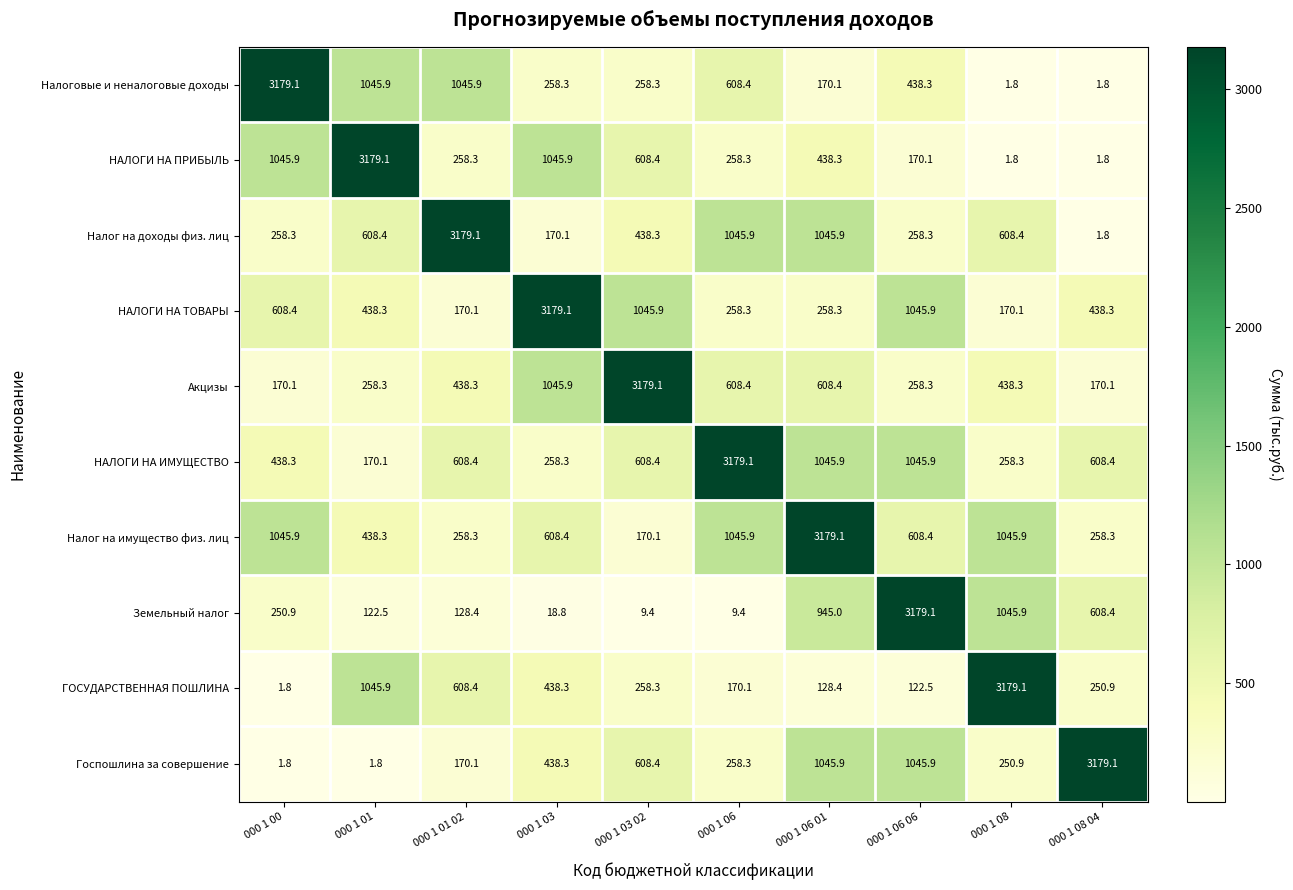

What is the smallest value displayed?

1.8